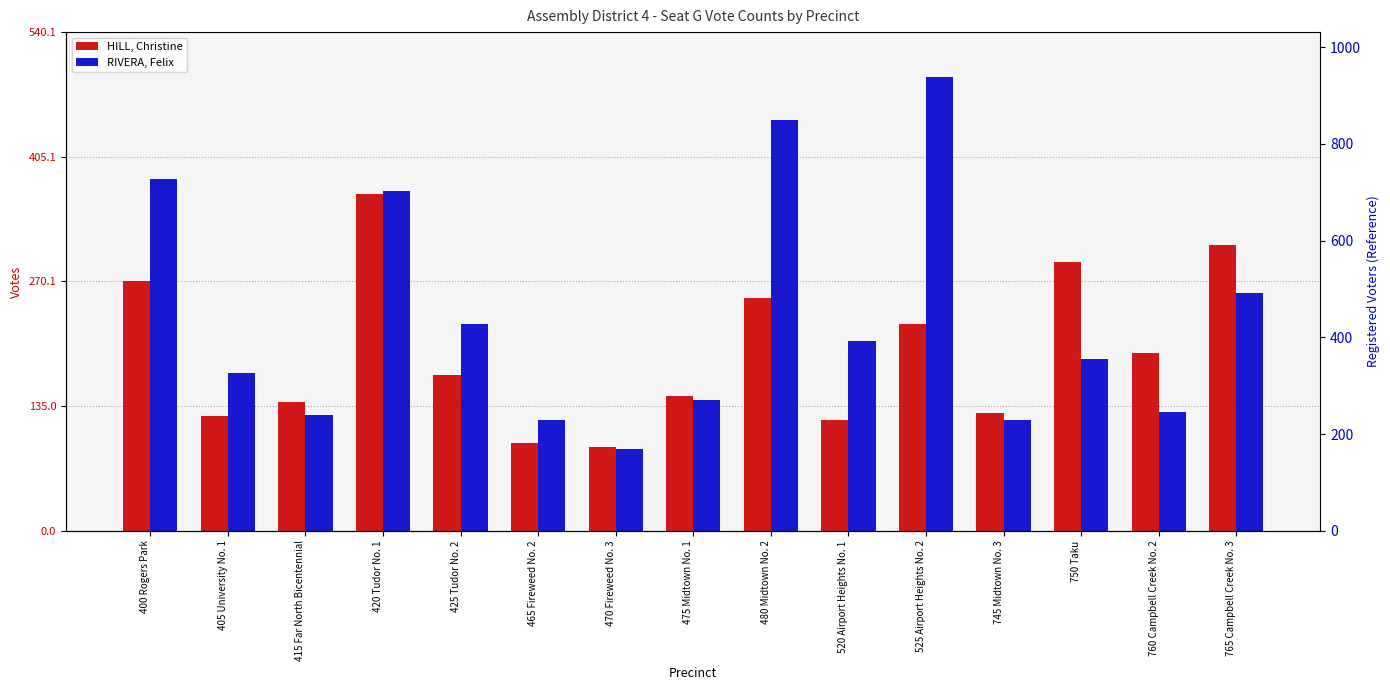

Which series has the largest range (max minus min)?

RIVERA, Felix